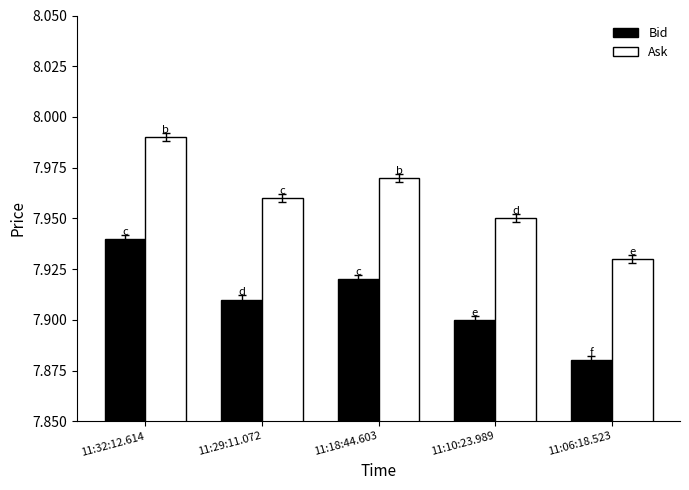

Is the value of Ask at 11:06:18.523 greater than the value of Bid at 11:32:12.614?

No